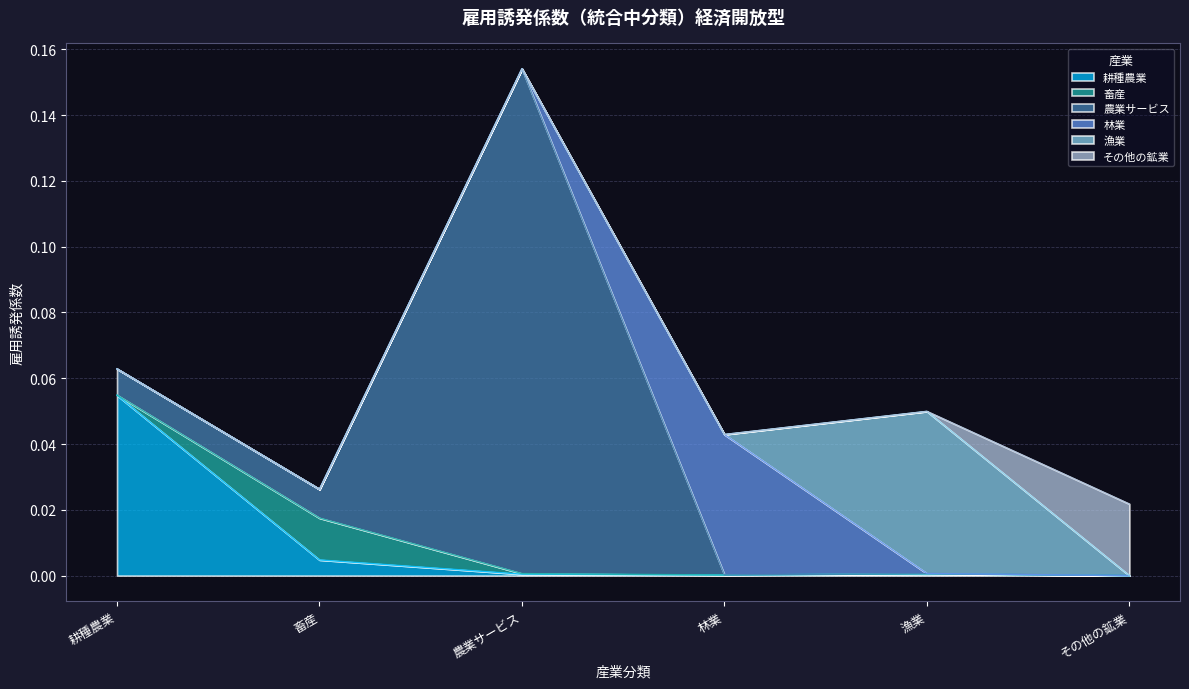

What are all the series names shown in the legend?

耕種農業, 畜産, 農業サービス, 林業, 漁業, その他の鉱業